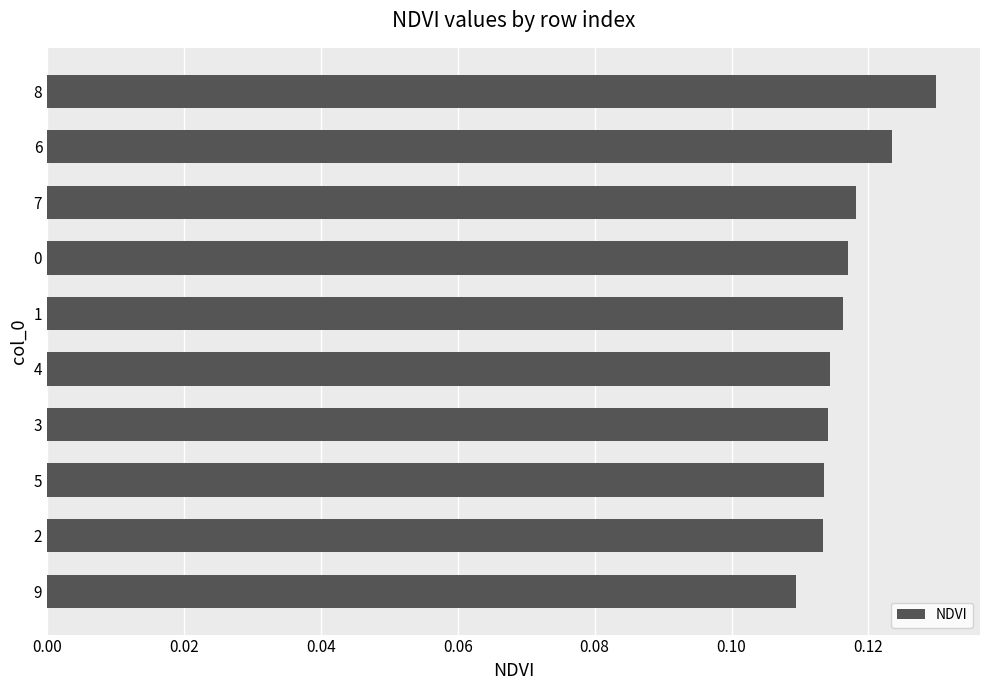

Which has a higher value, 6 or 7?

6